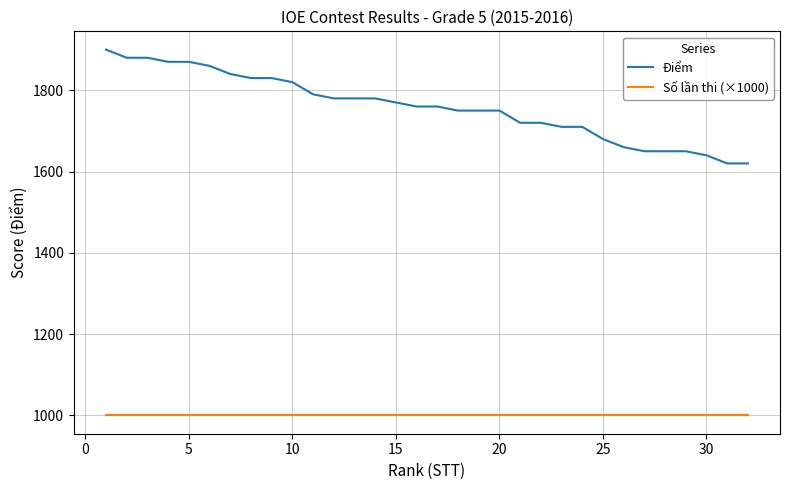

Which series has the largest total across all categories?

Điểm